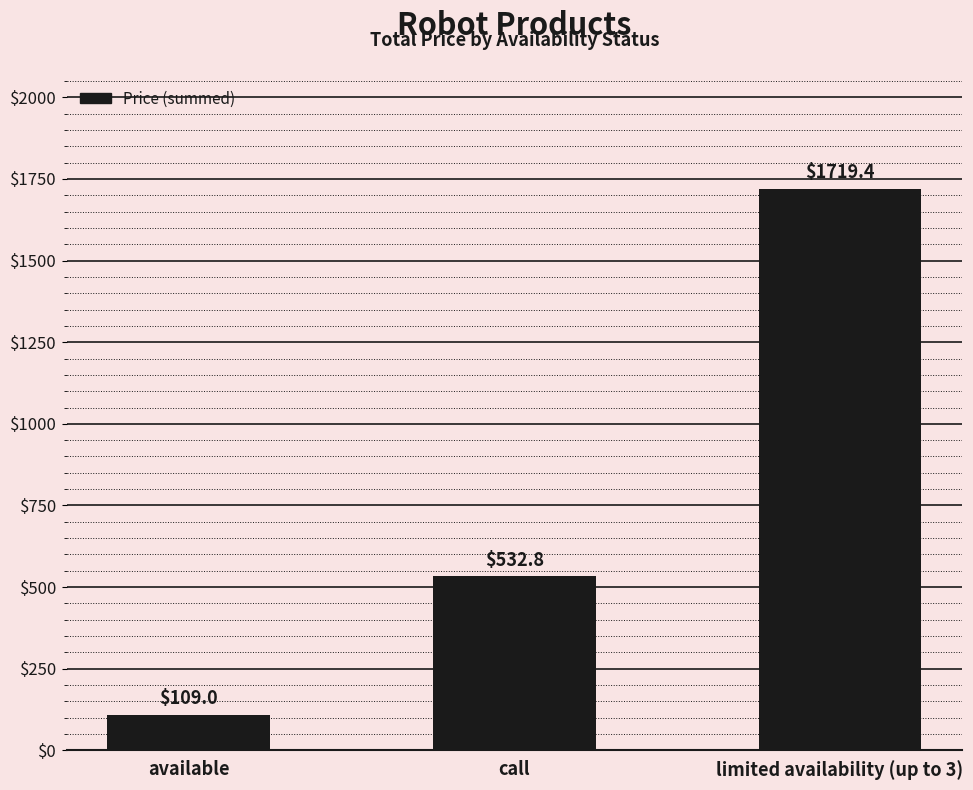

True or false: the data shows 532.8 at call.

True